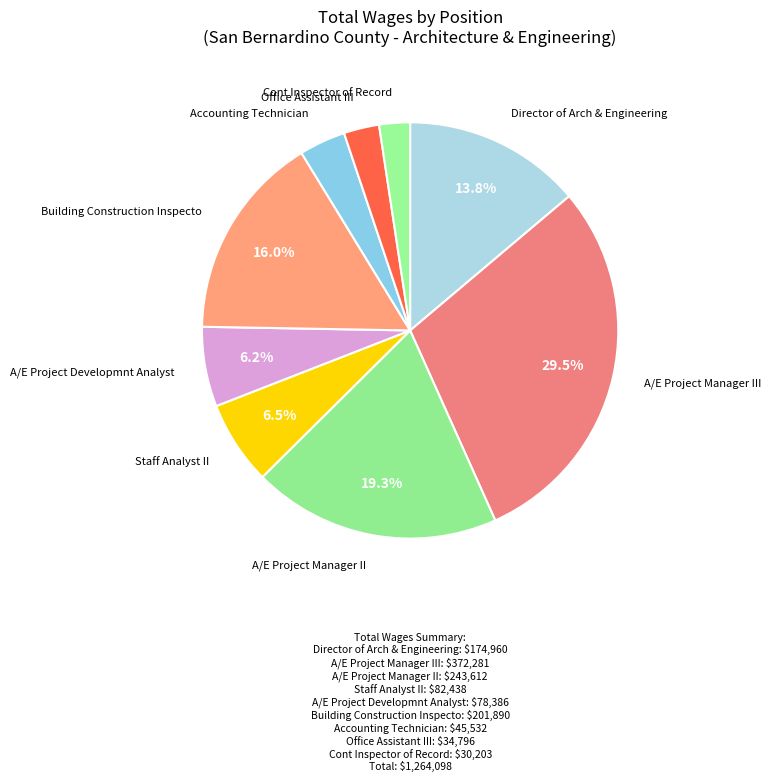

To the nearest percent, what is the average slice percentage?

11%